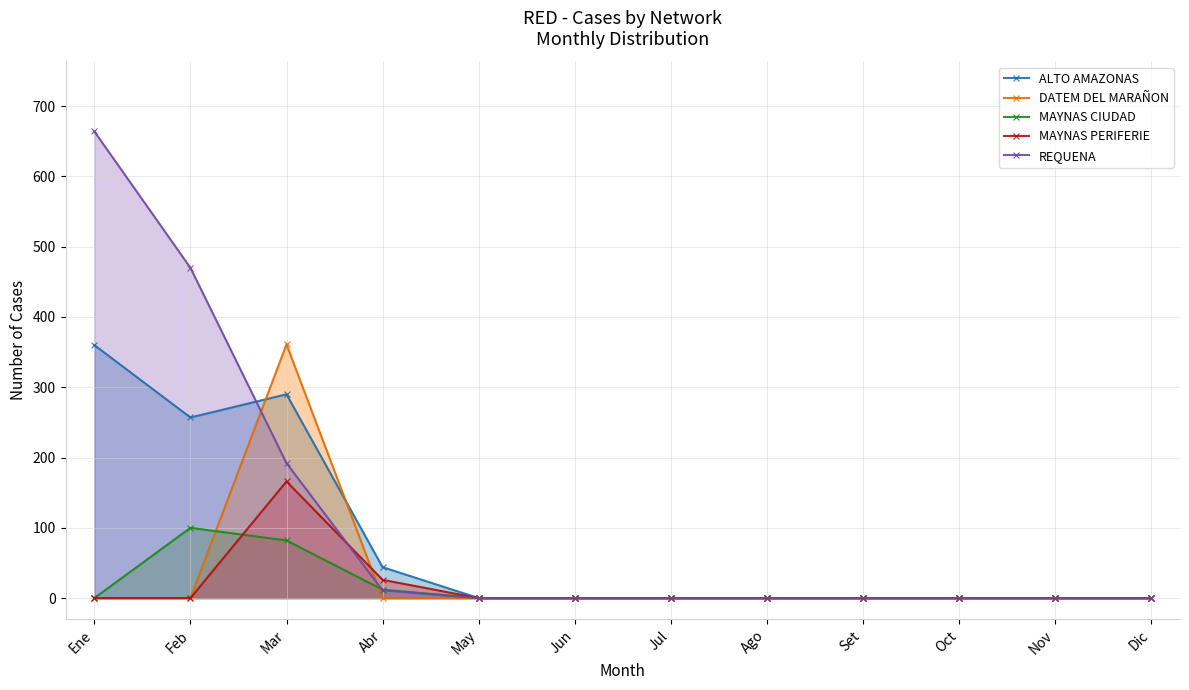

Does the chart display data point markers on the line(s)?

Yes